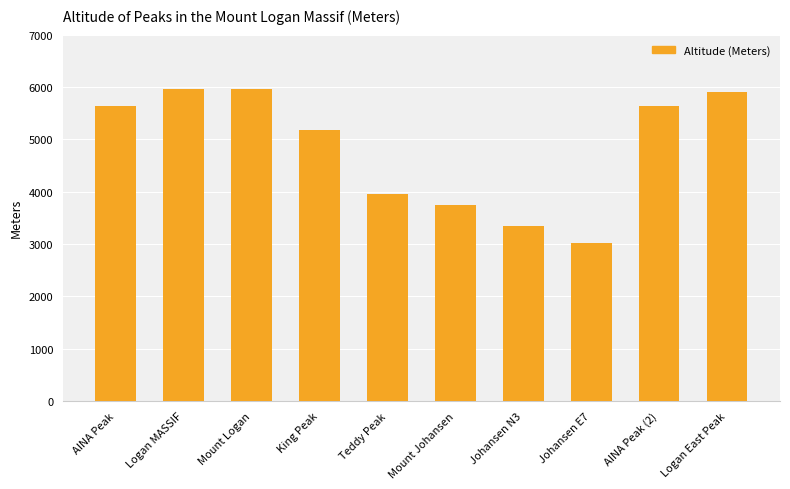

The chart shows a value of 5630 at AINA Peak (2). True or false?

True